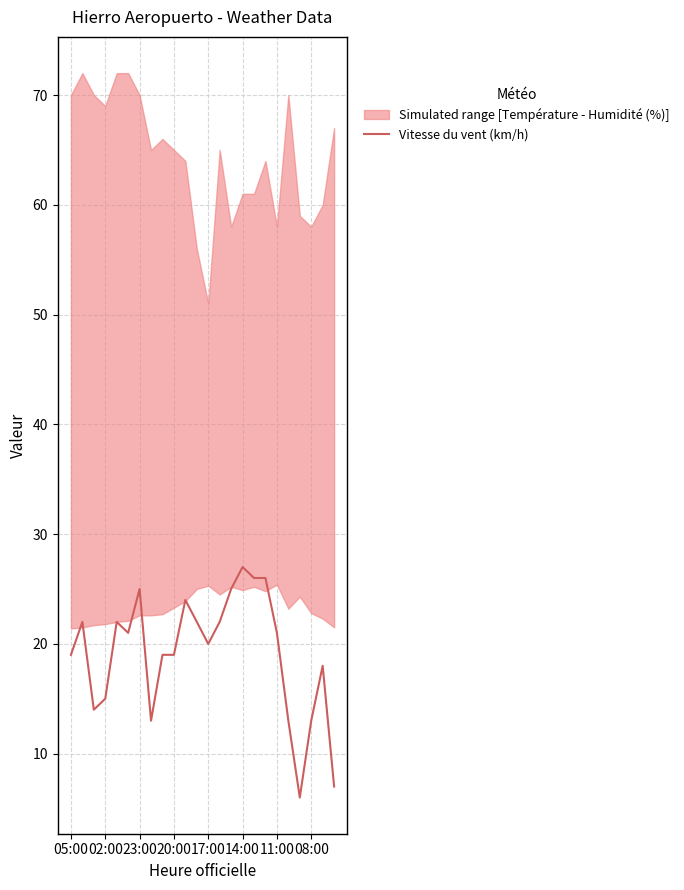

True or false: Vitesse du vent (km/h) has a value of 15 at 02:00.

True